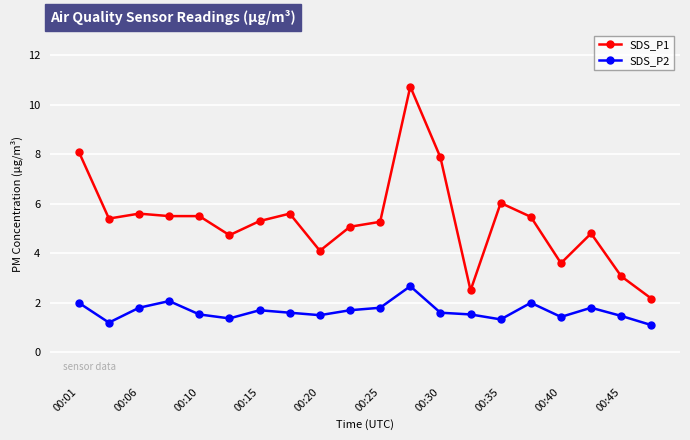

What is the difference between the second highest and second lowest values in the SDS_P1 series?

5.6